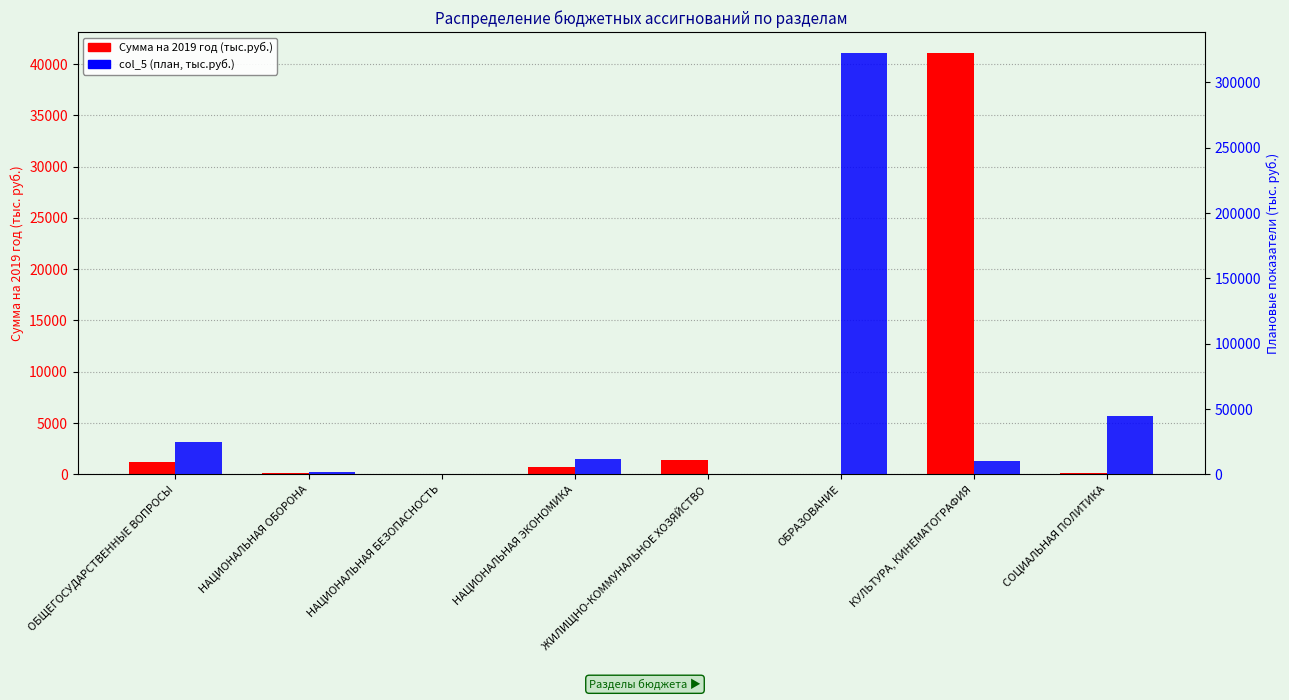

What is the value of the col_5 (план) bar at the 3rd from the left?

279.0